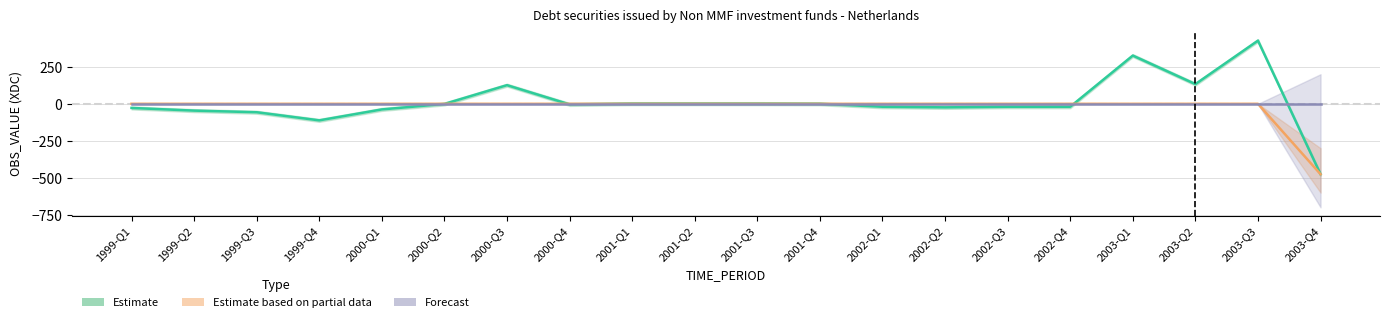

At which category is the sum across all series the highest?

2003-Q3